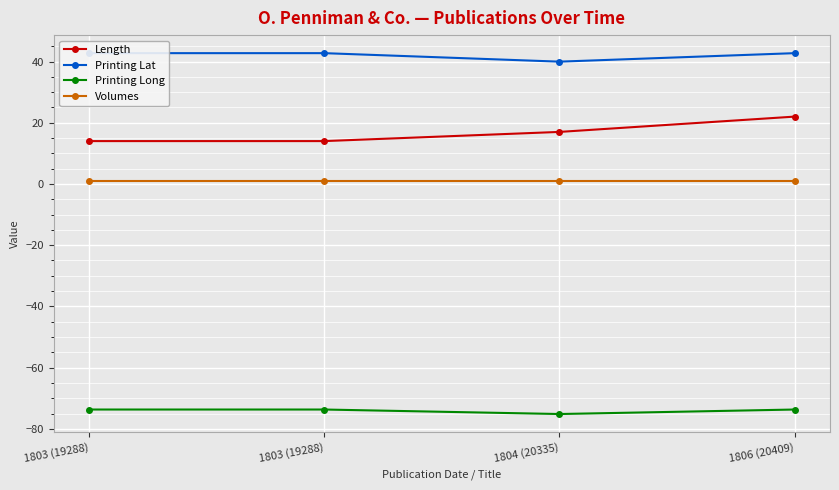

True or false: Printing Lat has a value of 18.4 at 1804 (20335).

False